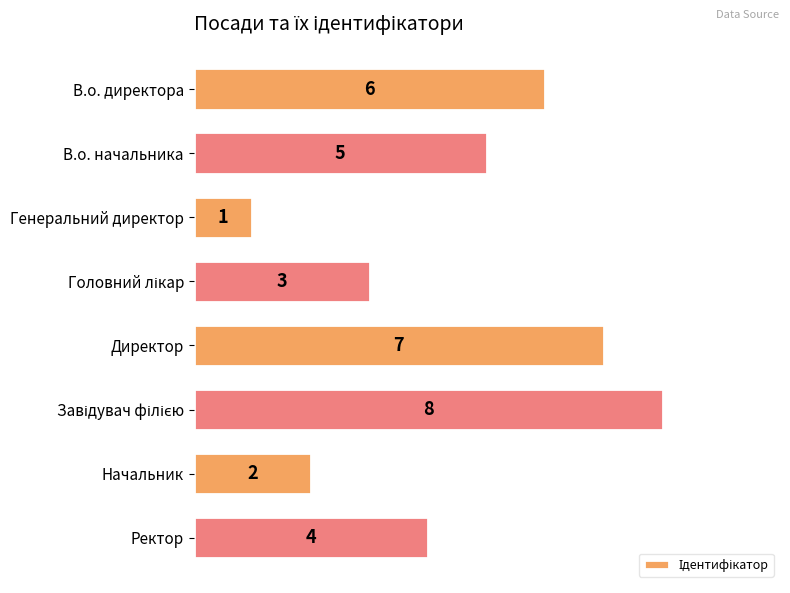

What is the difference between the maximum and minimum values?

7